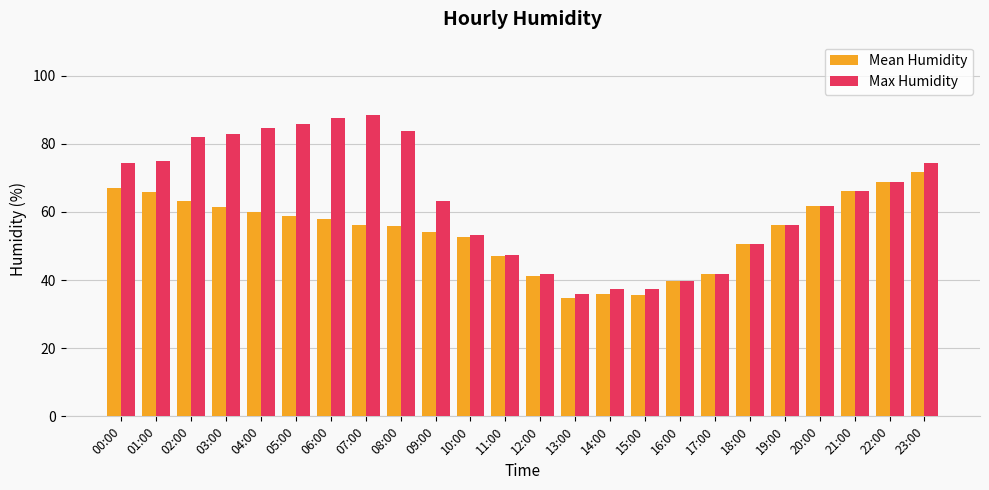

What position from the right is 18:00?

6